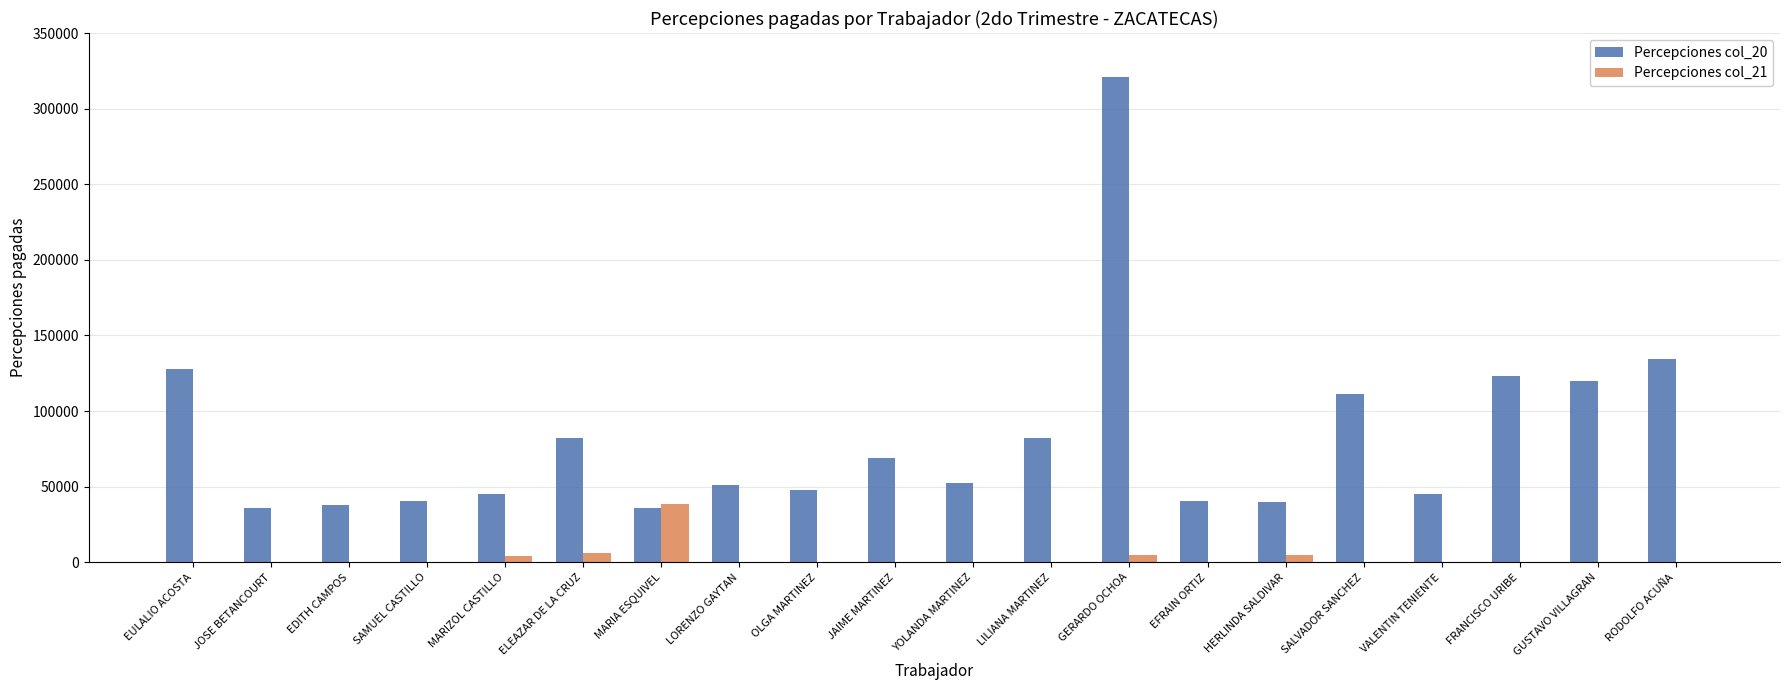

At which category is the sum across all series the highest?

GERARDO OCHOA